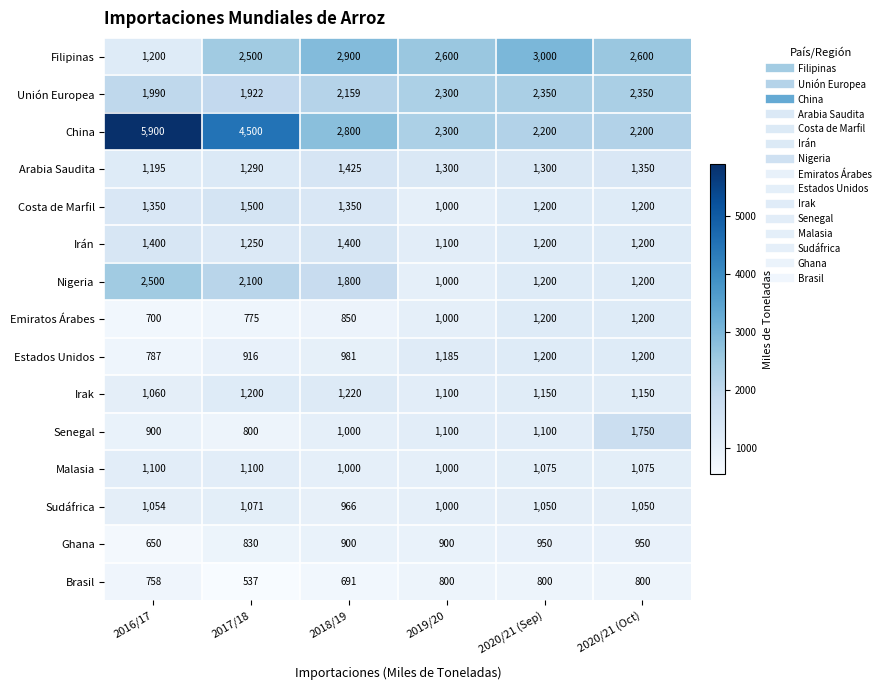

What is the difference between the Unión Europea values at 2018/19 and 2016/17?

169